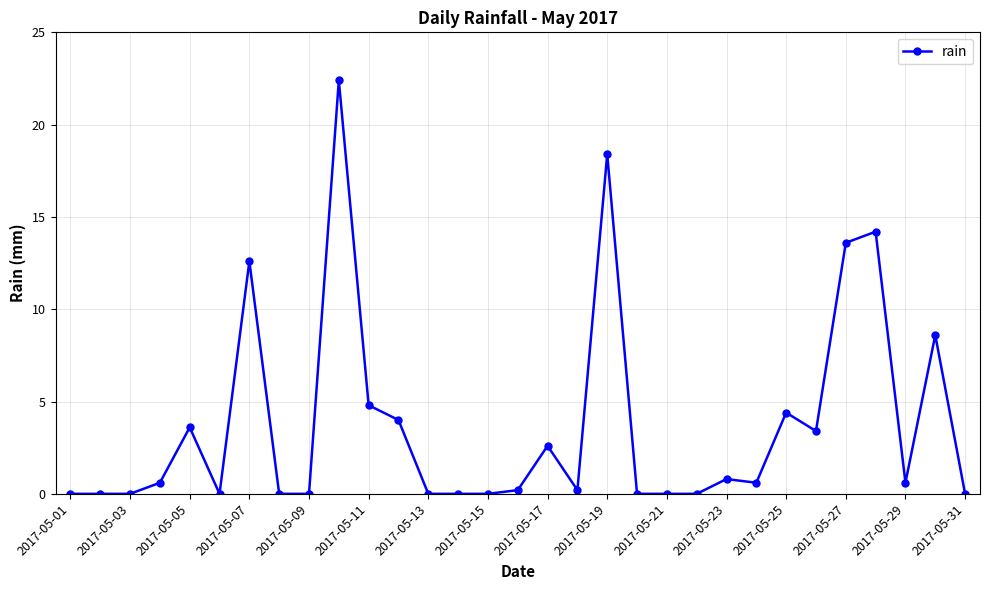

True or false: there are more than 1 points higher than both neighbors.

True